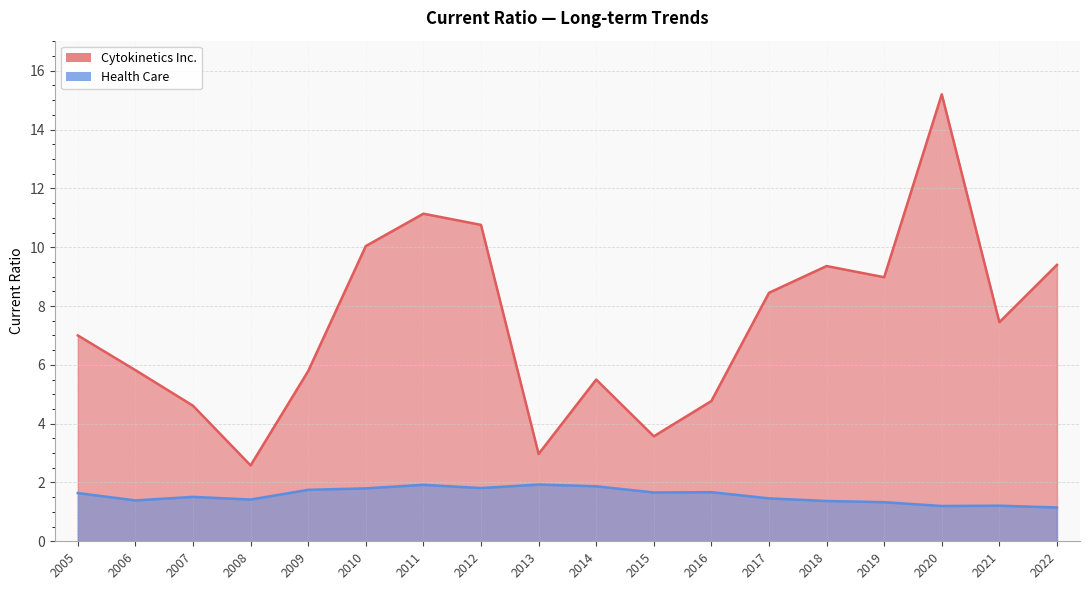

What is the sum of the Cytokinetics Inc. values at 2013 and 2005?

10.0